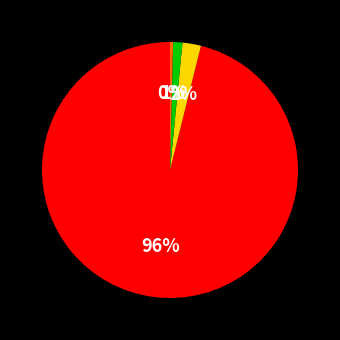

Is there any slice that represents more than half of the pie?

Yes